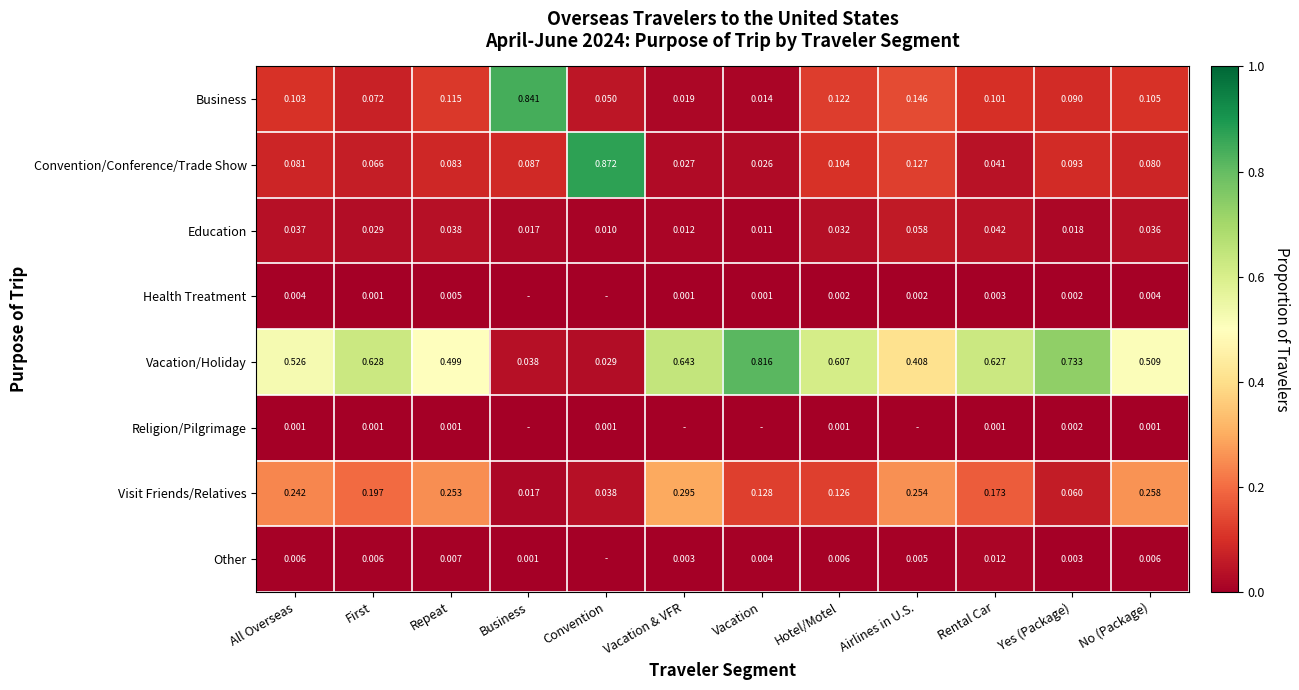

At which label does Business reach its minimum?

Vacation